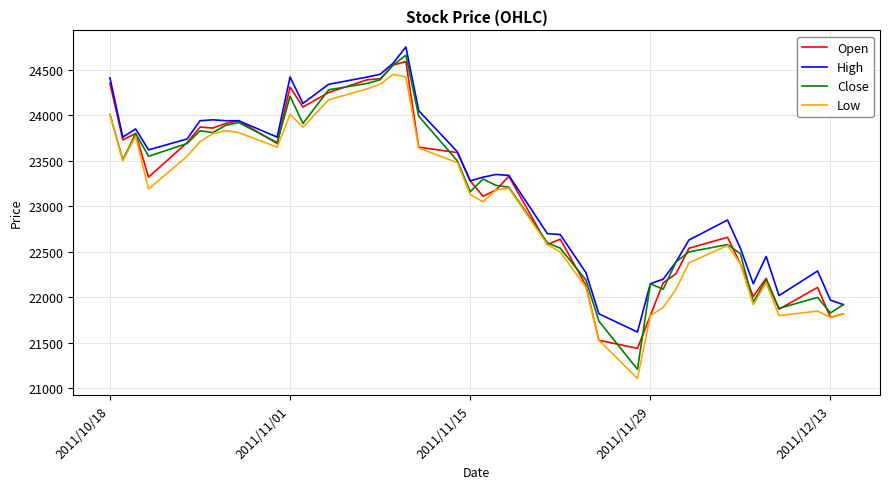

In Low, how many points are higher than both neighbors (excluding endpoints)?

8